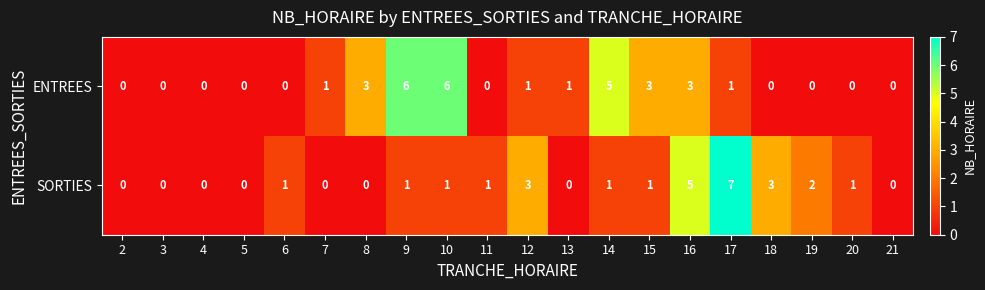

Which category has the highest value in the SORTIES series?

17